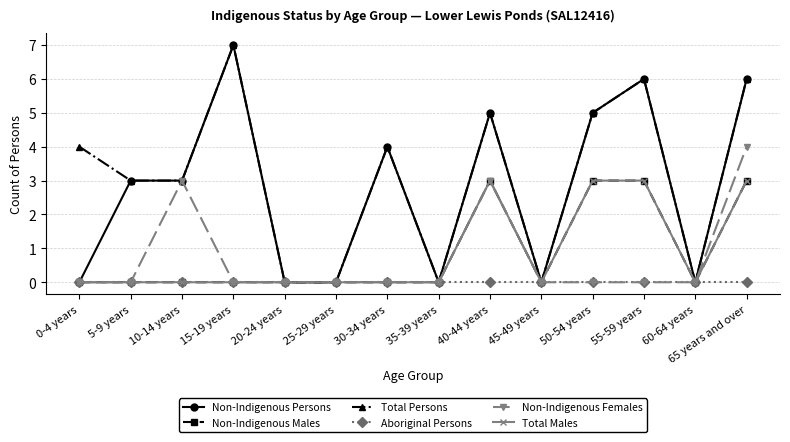

True or false: Non-Indigenous Males has more than 1 points higher than both neighbors.

False